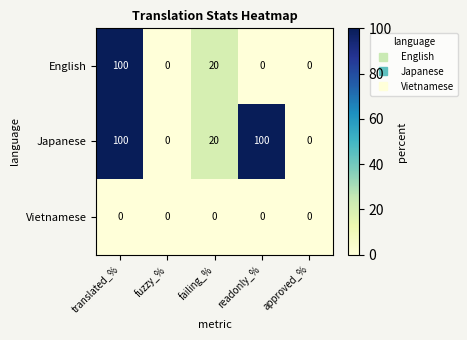

What is the difference between the highest and lowest values at translated_%?

100